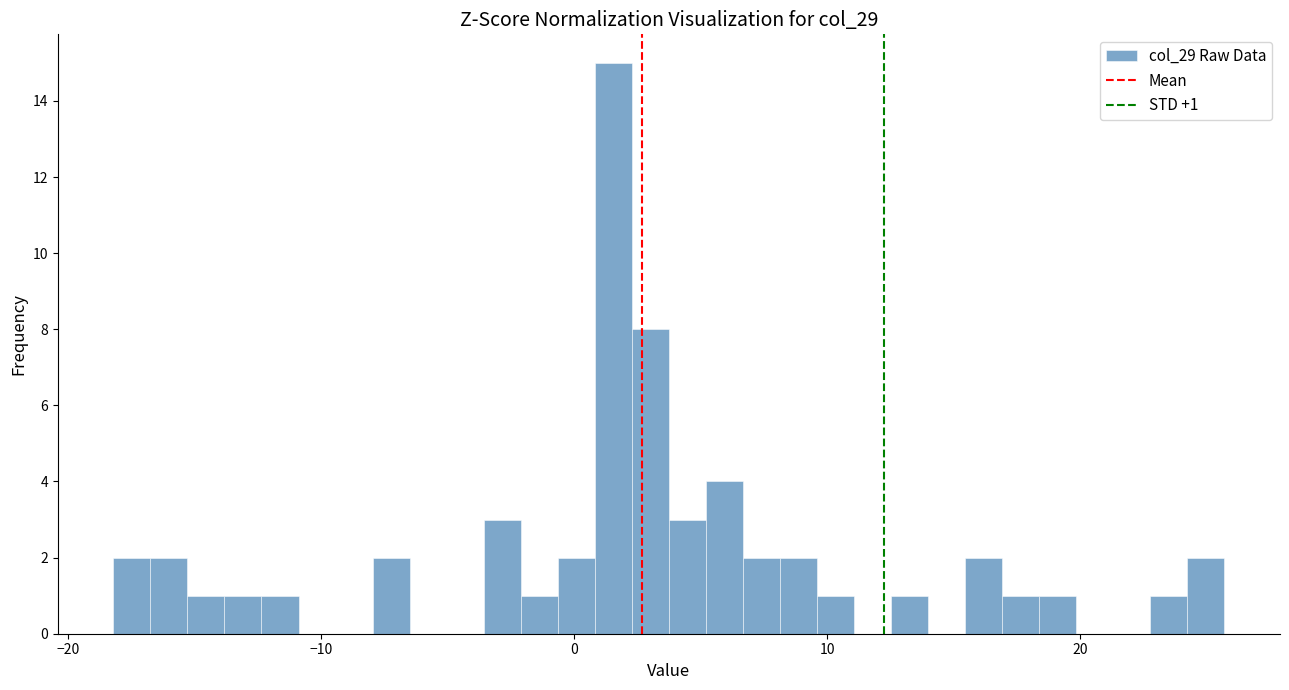

Around what value on the x-axis is the tallest bar? Give the approximate position of its centre, as read against the axis.

2